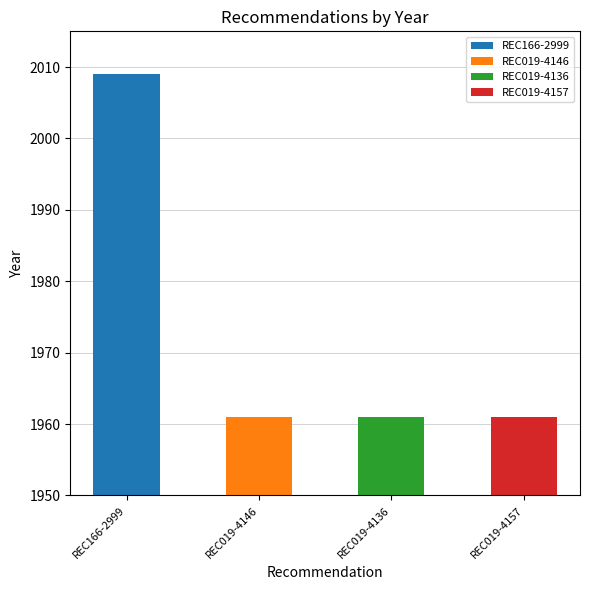

Is it true that the value at REC019-4157 is 3051?

False